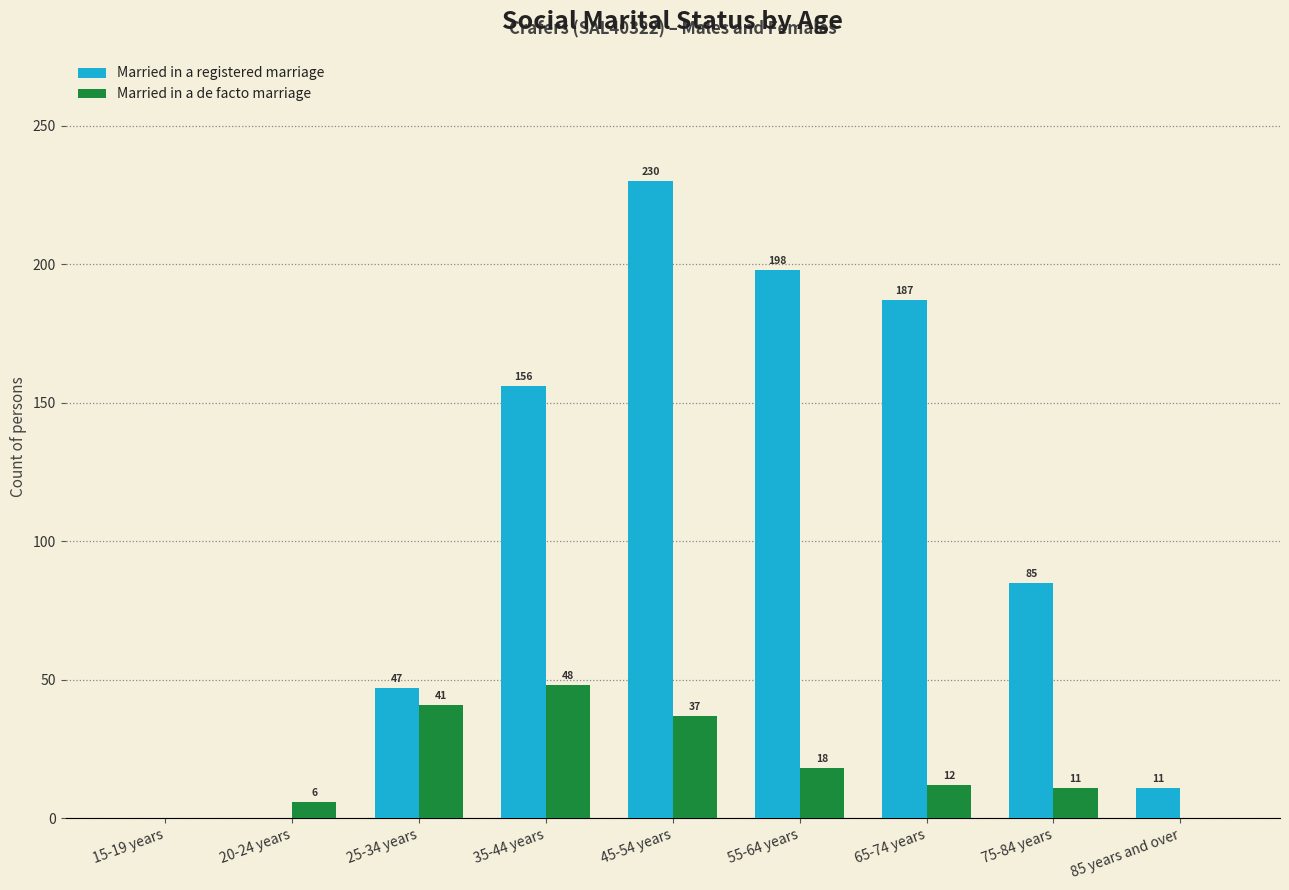

What is the total value across all series at 65-74 years?

199